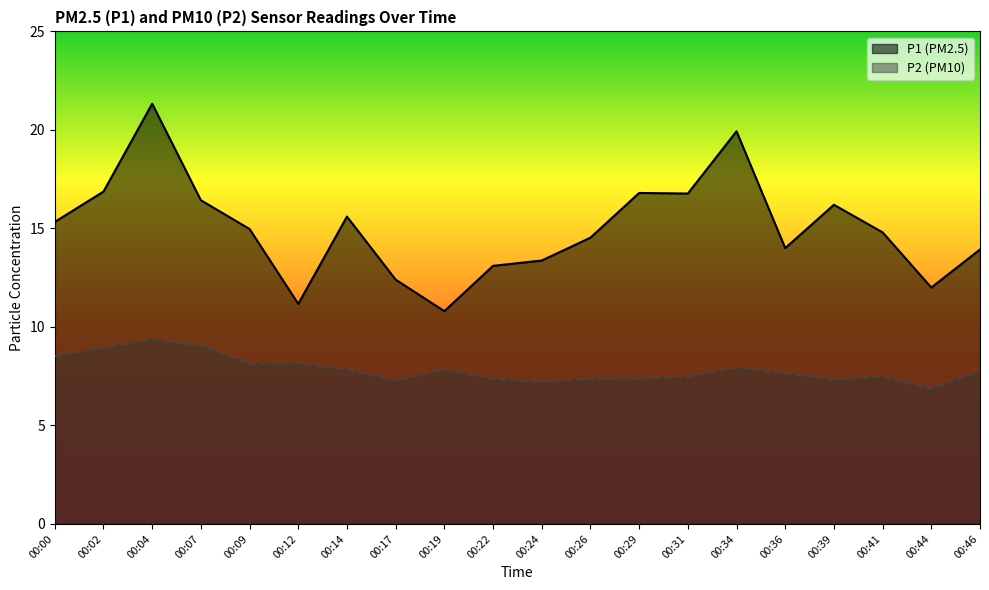

True or false: P1 has more than 2 interior local peaks.

True